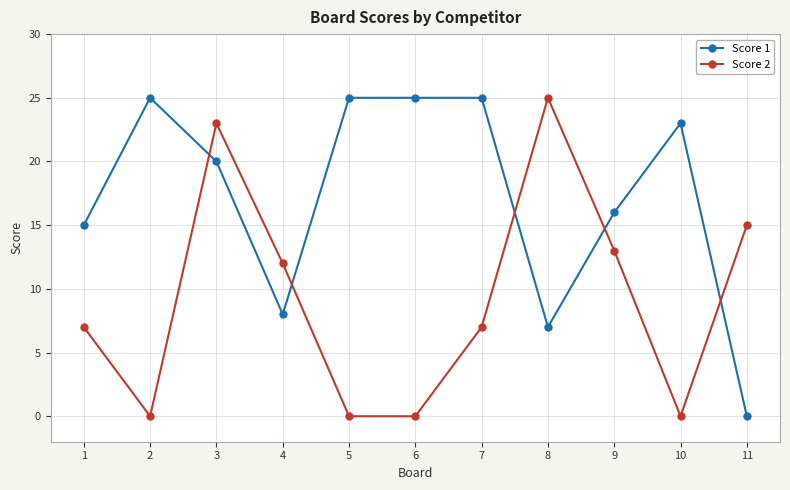

How many data points in Score 1 are less than 20?

5